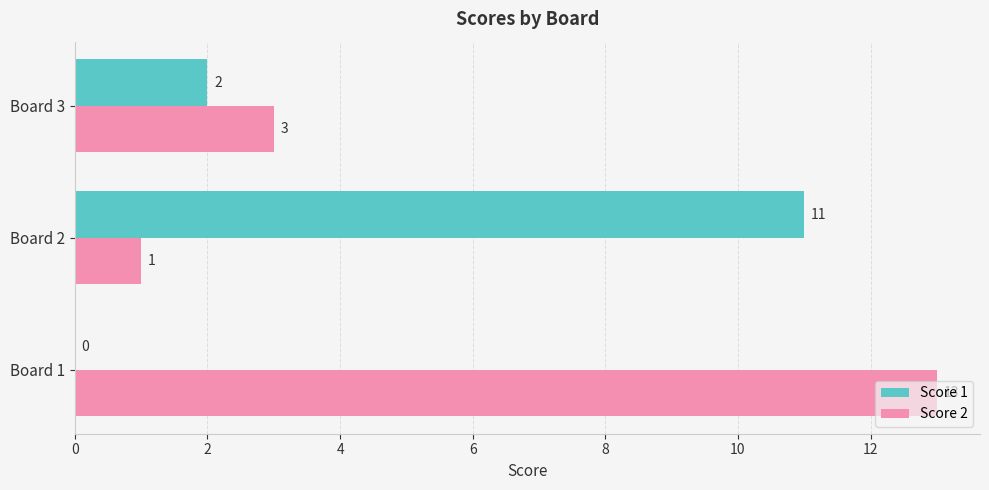

What is the sum of the Score 1 values at Board 2 and Board 3?

13